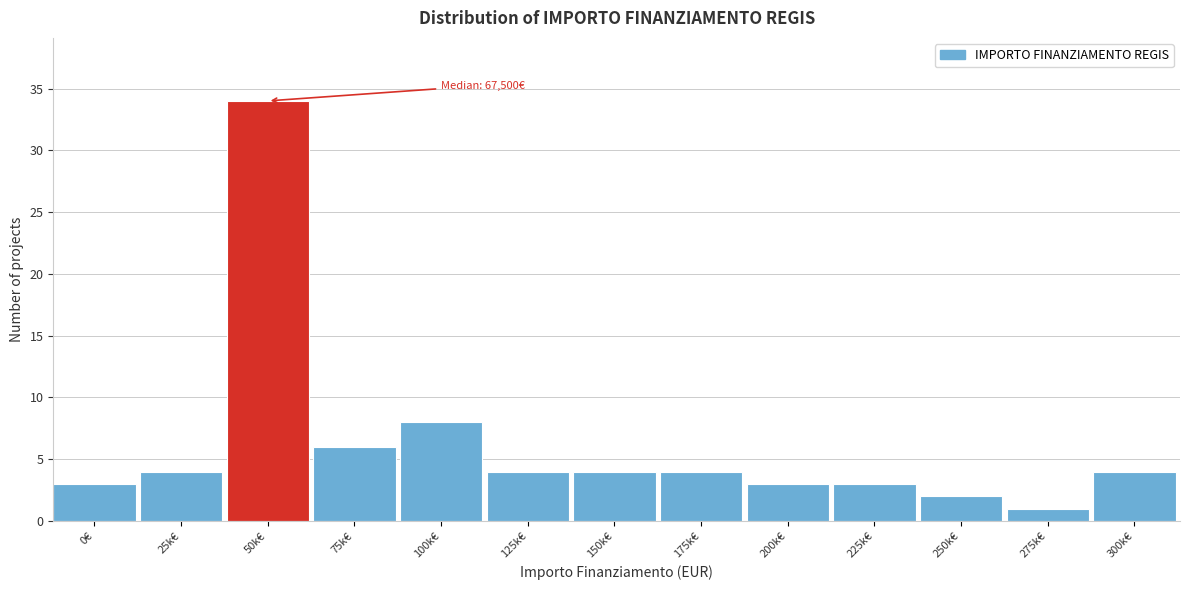

Reading right to left, list all the values displayed in this chart.

300k€=4	275k€=1	250k€=2	225k€=3	200k€=3	175k€=4	150k€=4	125k€=4	100k€=8	75k€=6	50k€=34	25k€=4	0€=3